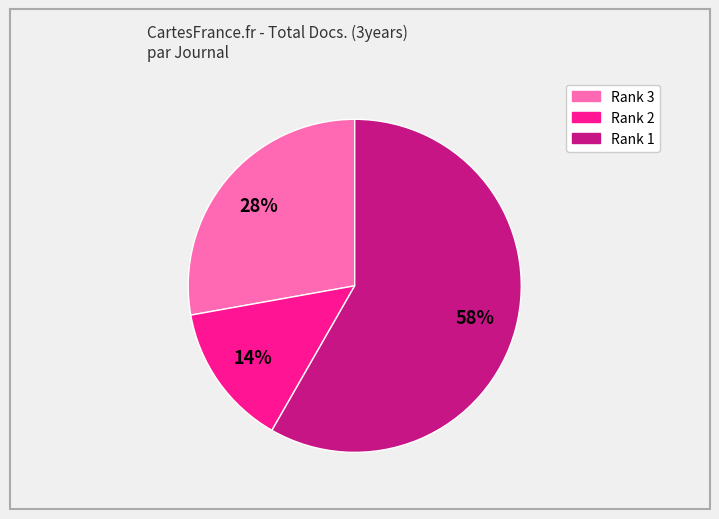

To the nearest percent, what is the average slice percentage?

33%